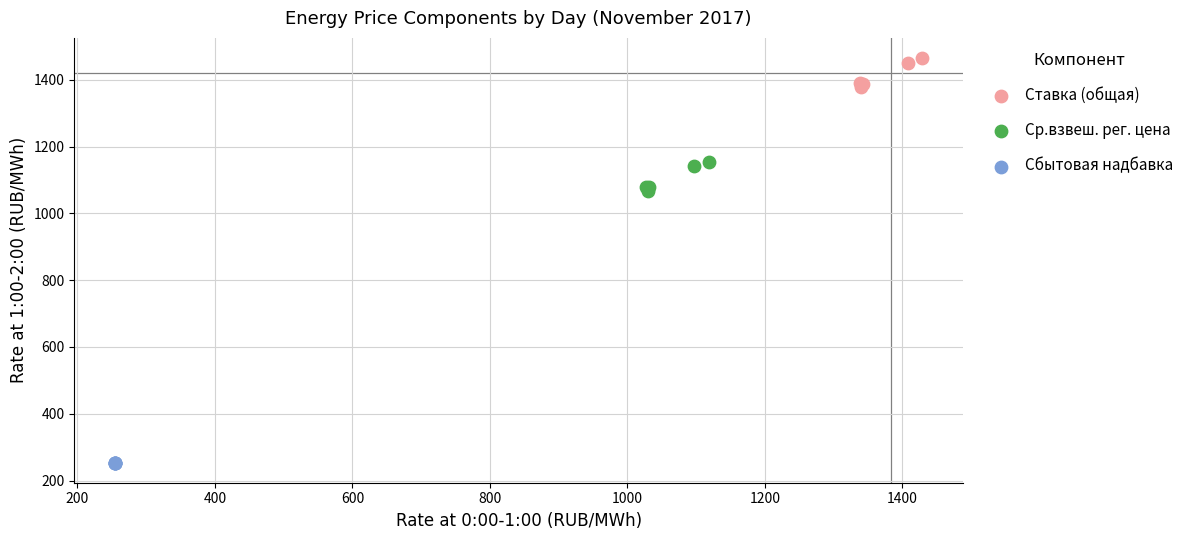

Which series contains the lowest Y value?

Сбытовая надбавка